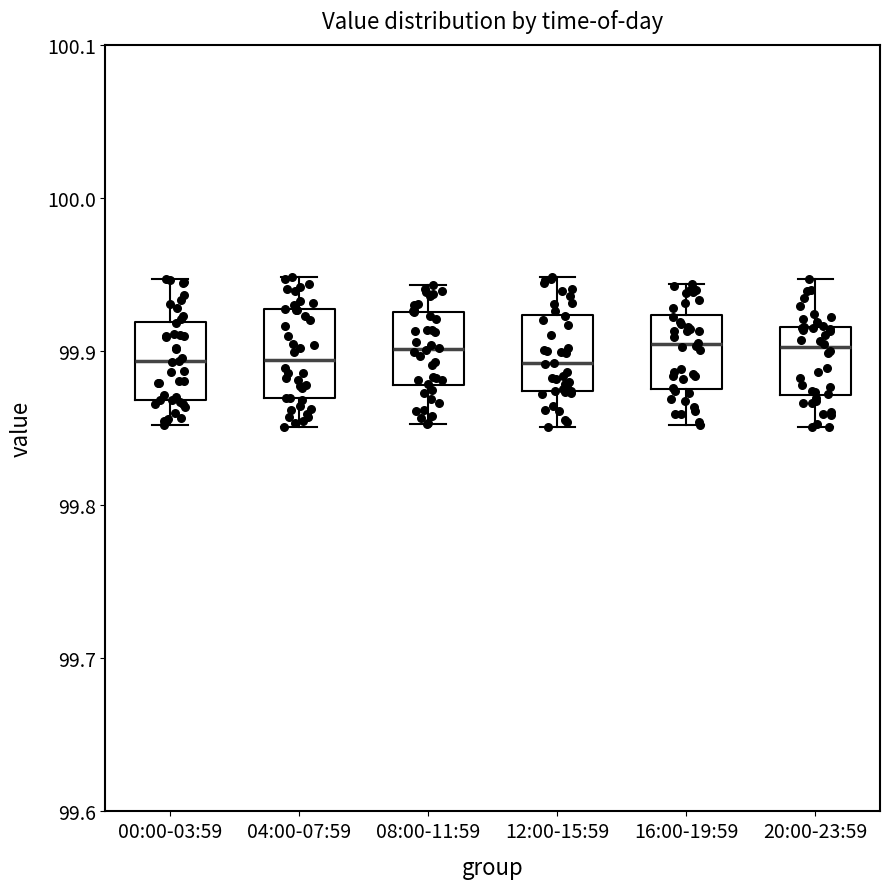

Reading left to right, read every box against the y-axis: the position of its median line, the range the box covers, and the ends of its whiskers. The values are not printed on the chart, so give them approximately, as read against the axis.

00:00-03:59: median 99.89, box 99.87 to 99.92, whiskers 99.85 to 99.95
04:00-07:59: median 99.89, box 99.87 to 99.93, whiskers 99.85 to 99.95
08:00-11:59: median 99.90, box 99.88 to 99.93, whiskers 99.85 to 99.94
12:00-15:59: median 99.89, box 99.87 to 99.92, whiskers 99.85 to 99.95
16:00-19:59: median 99.90, box 99.88 to 99.92, whiskers 99.85 to 99.94
20:00-23:59: median 99.90, box 99.87 to 99.92, whiskers 99.85 to 99.95